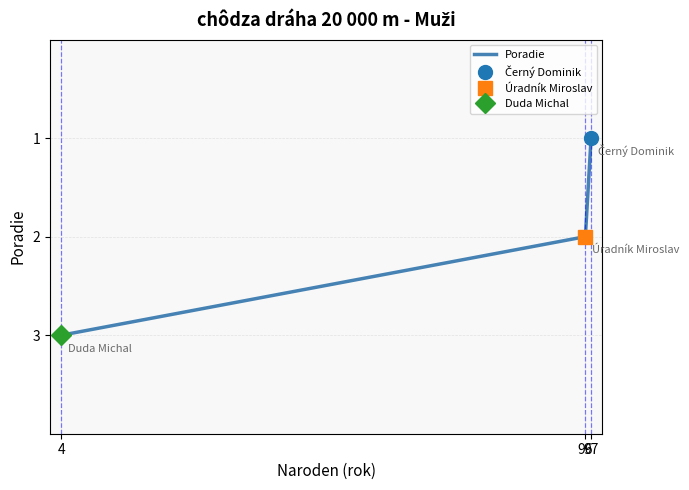

At which label does the data first exceed 2?

4